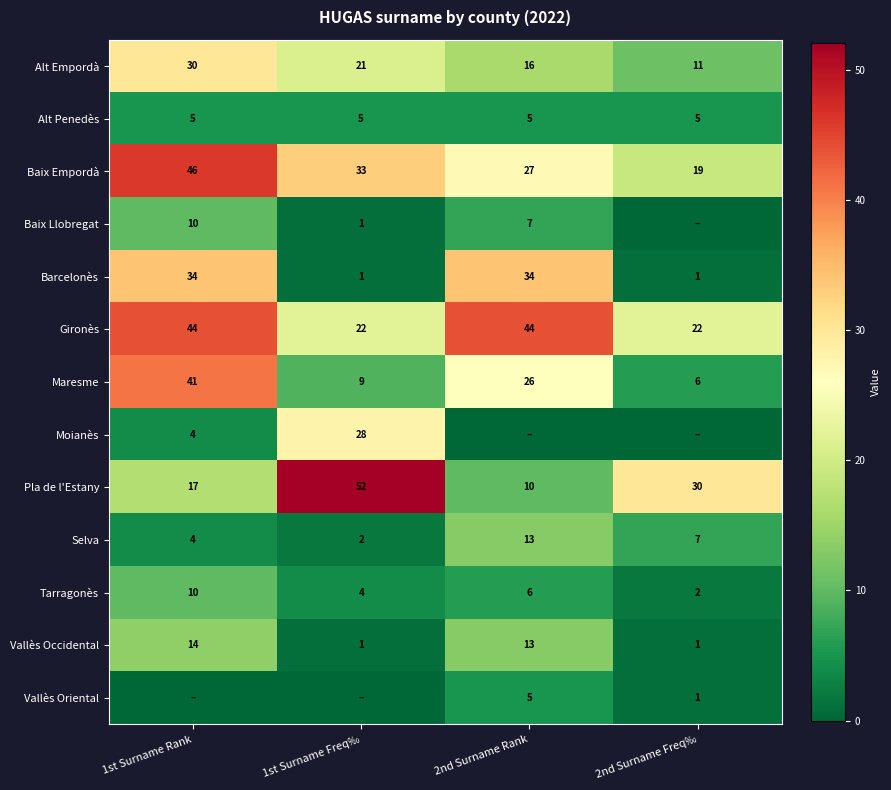

List the labels in order of Tarragonès value, smallest first.

2nd Surname Freq‰, 1st Surname Freq‰, 2nd Surname Rank, 1st Surname Rank